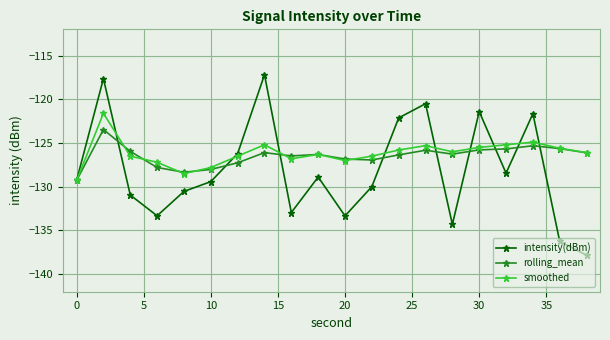

How many distinct data groups are displayed?

3